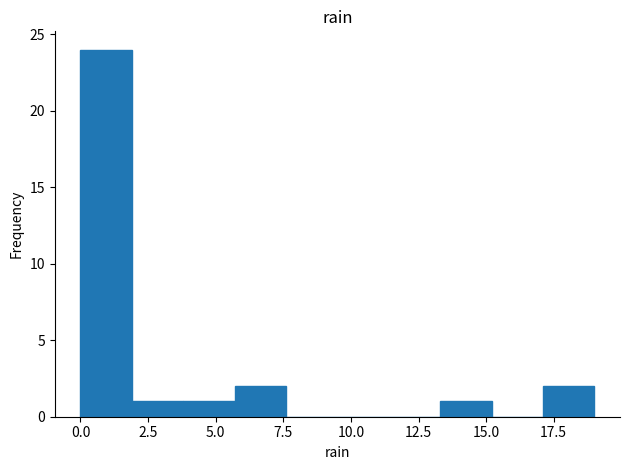

Around what value on the x-axis is the tallest bar? Give the approximate position of its centre, as read against the axis.

1.0